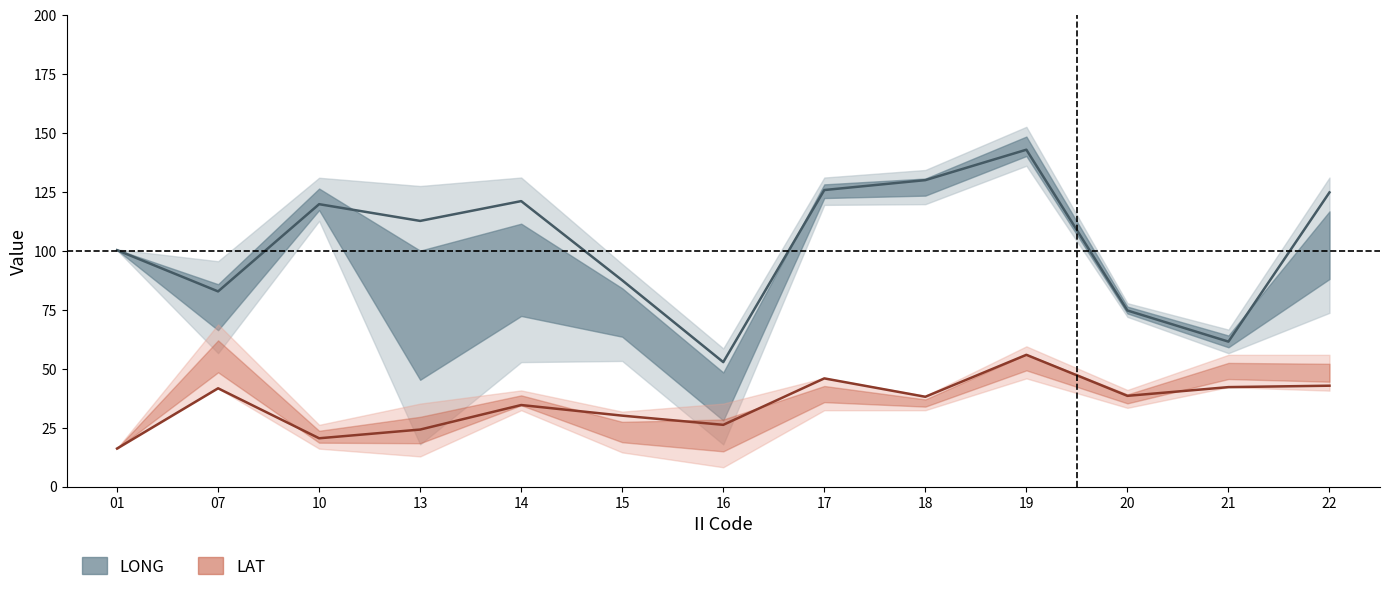

The LONG mean series shows 125.8 at 17. True or false?

True